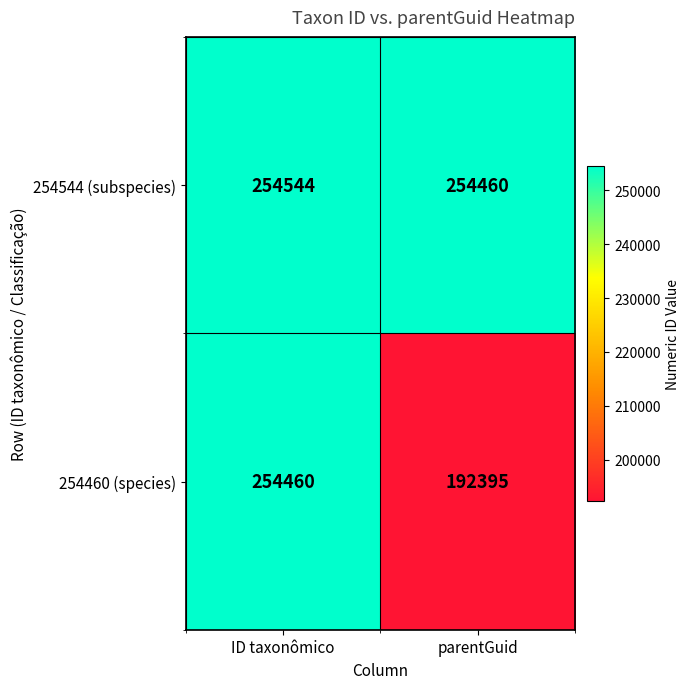

Between ID taxonômico and parentGuid, which series saw the biggest shift?

254460 (species)